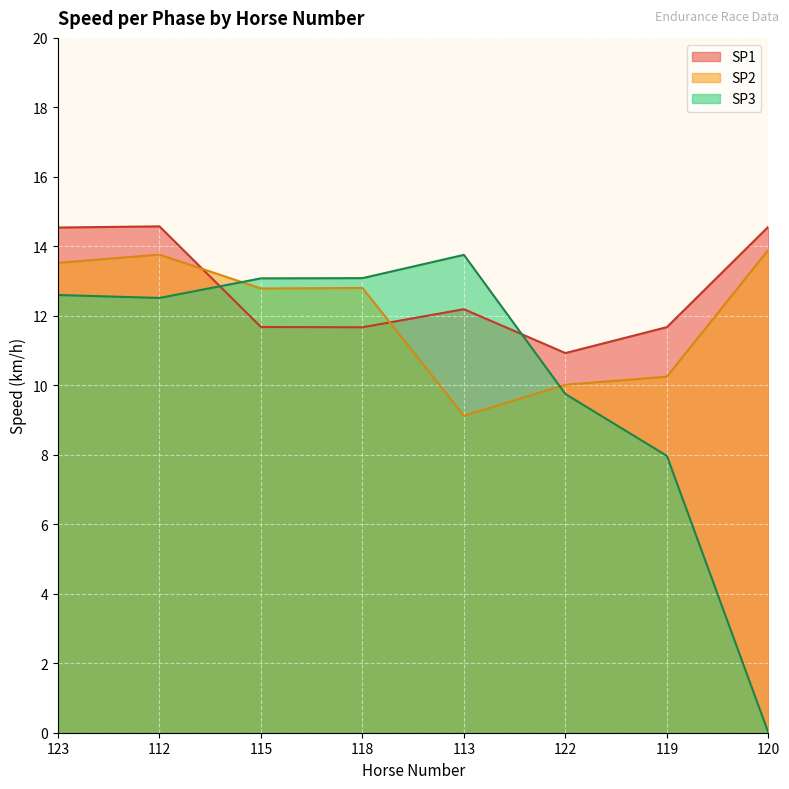

Where is the first local minimum for SP3?

112